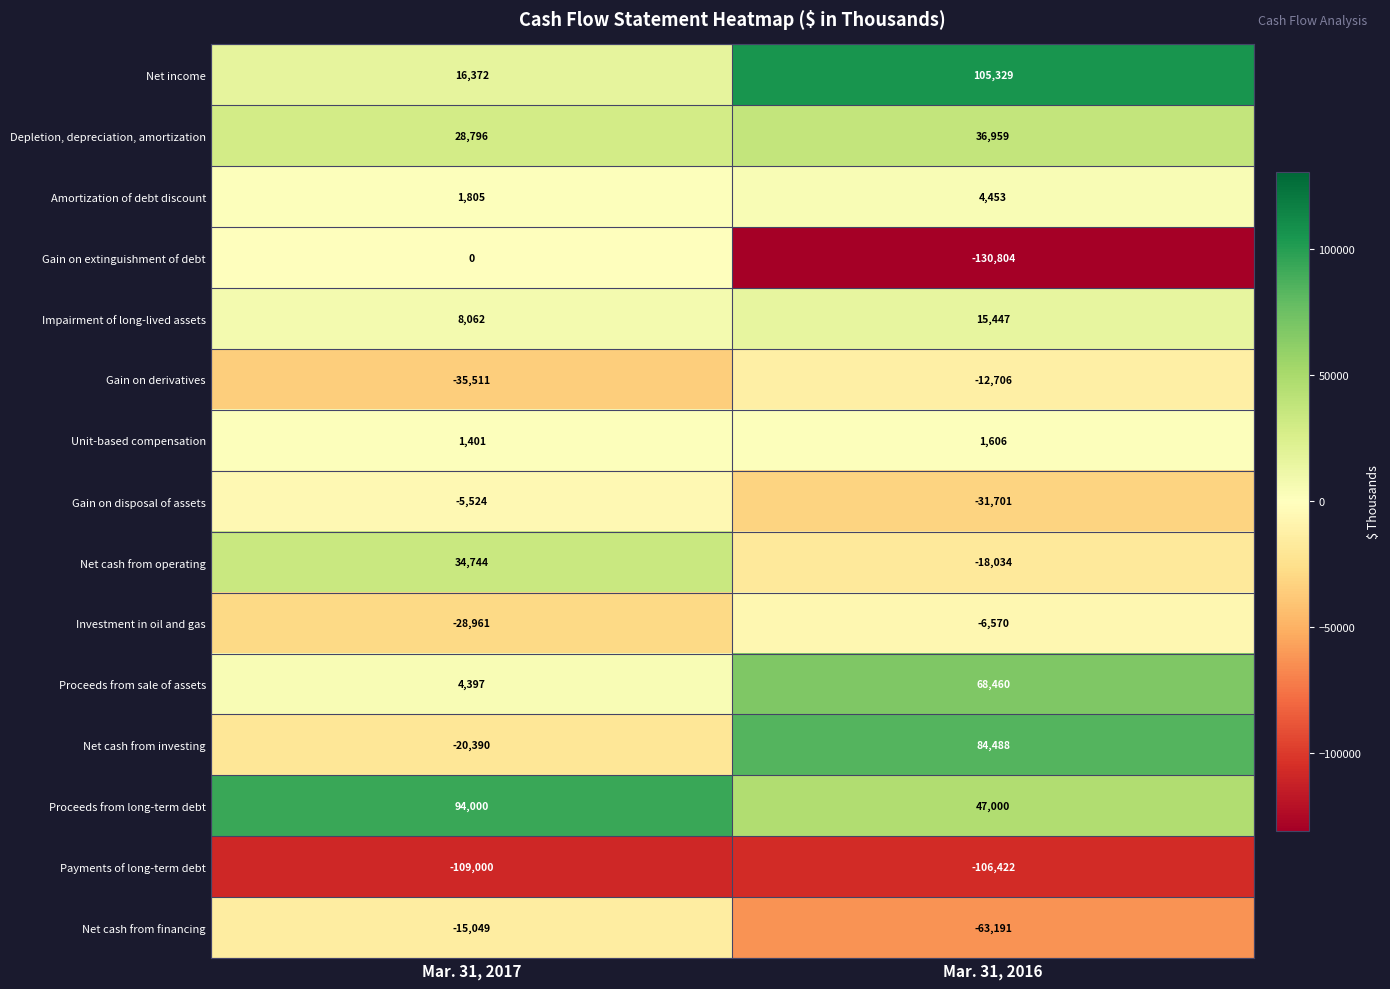

Which series has the largest range (max minus min)?

Gain on extinguishment of debt